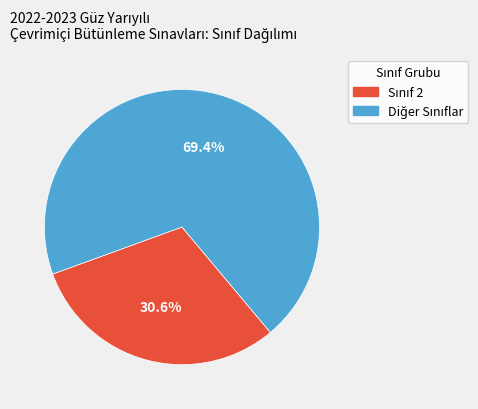

Does any single category account for the majority?

Yes